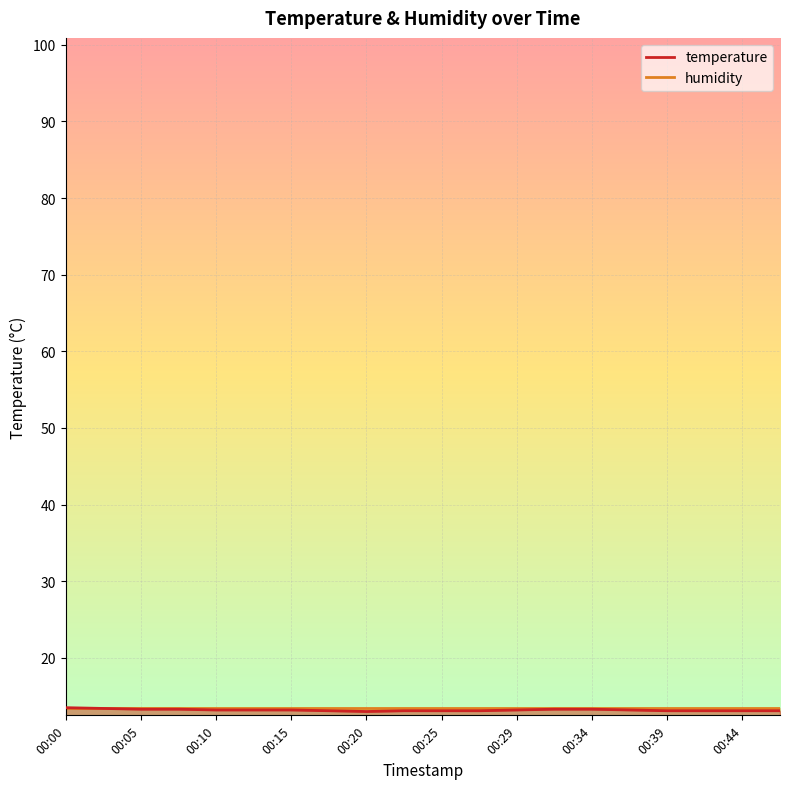

What is the approximate value at 00:02?

13.4